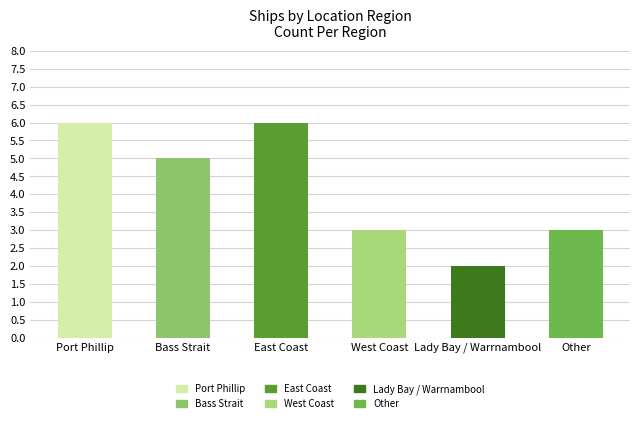

Reading right to left, transcribe all the data shown in this chart.

3	2	3	6	5	6